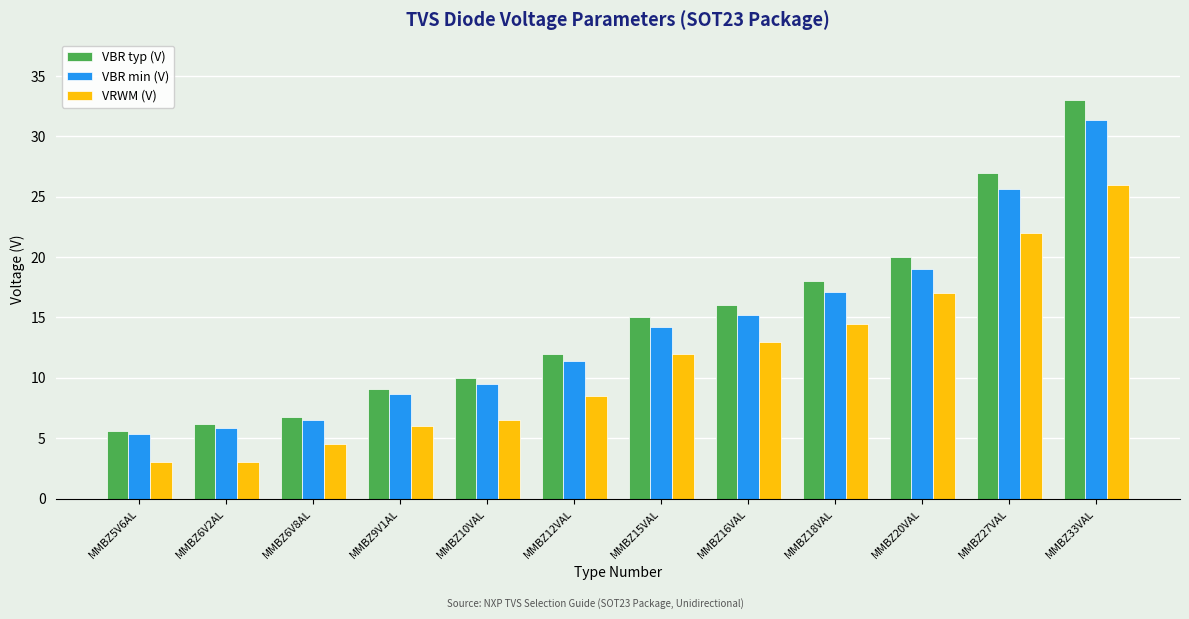

What value does the VBR typ (V) series have at MMBZ33VAL?

33.0